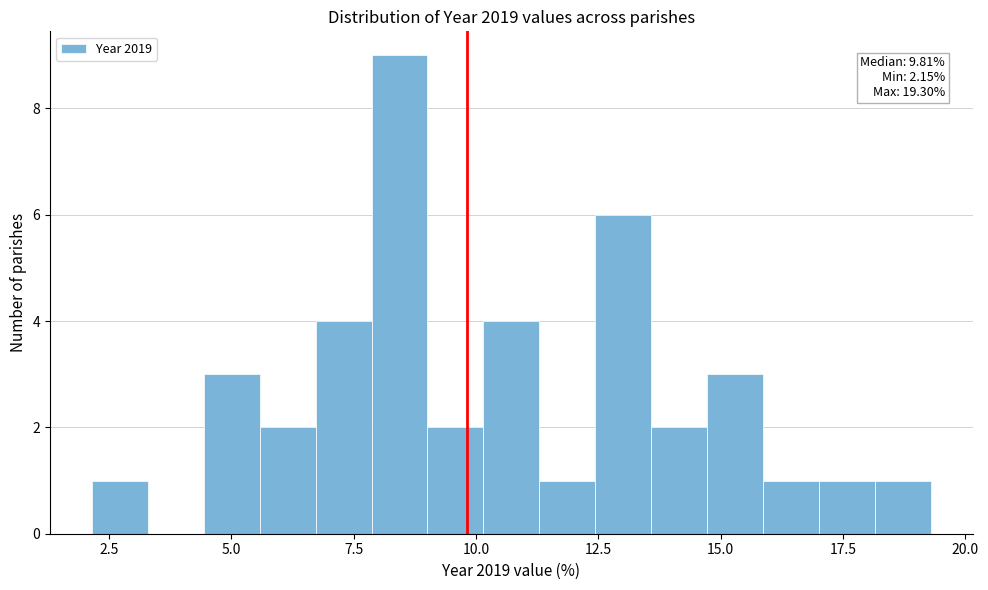

Around what value on the x-axis is the tallest bar? Give the approximate position of its centre, as read against the axis.

8.5